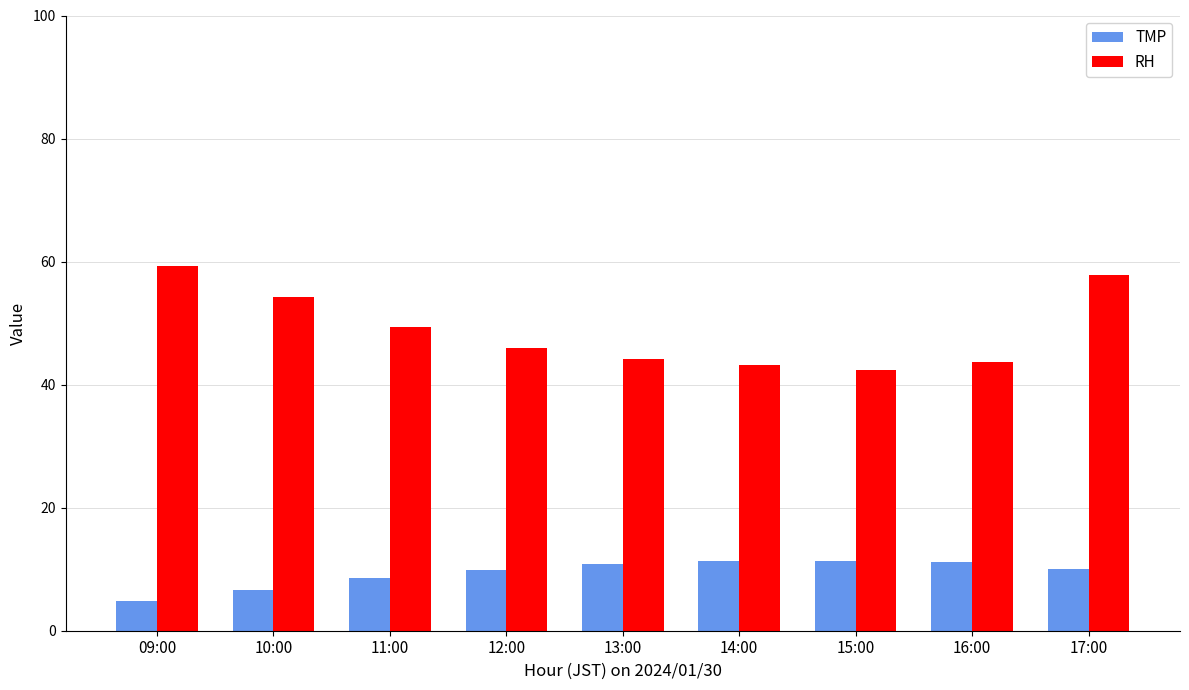

What is the difference between the maximum and second lowest values in the TMP series?

4.7